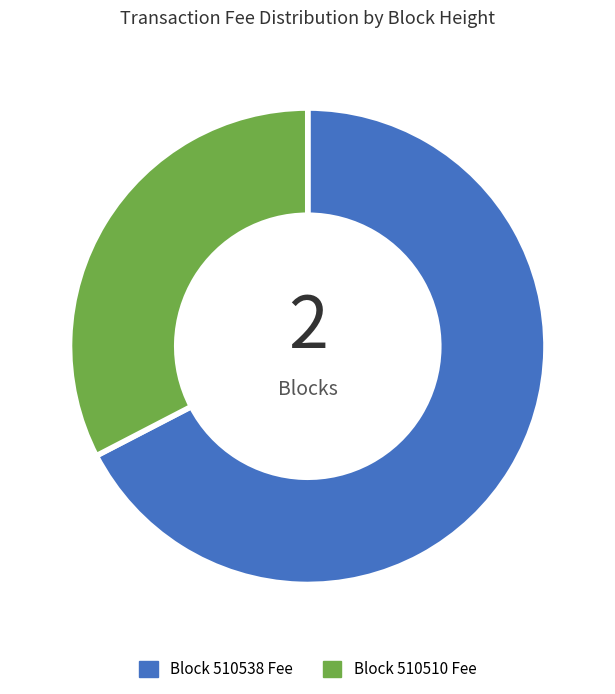

Is there a majority slice in this chart?

Yes